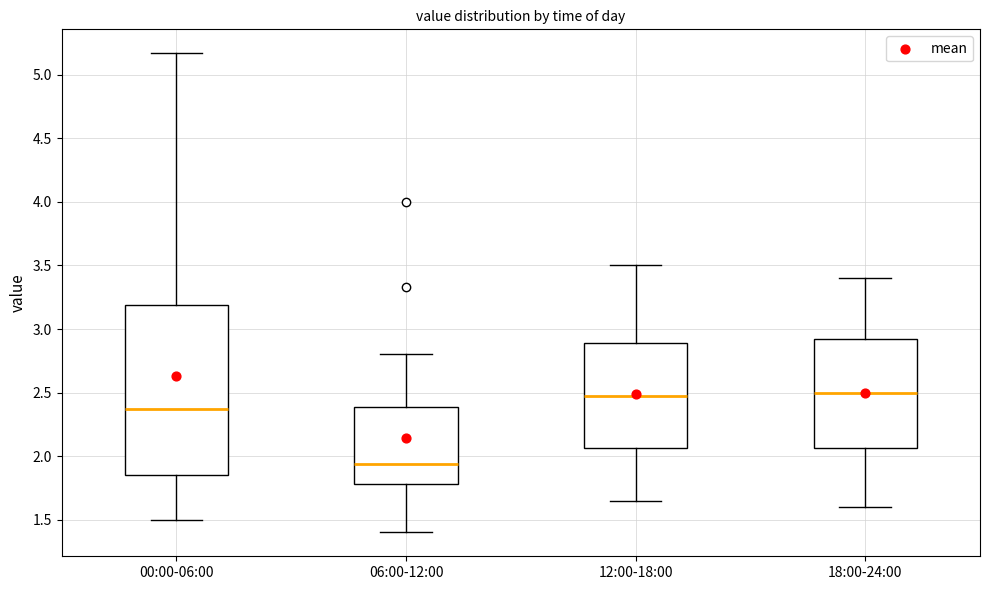

Reading left to right, transcribe this box plot: for each box, give where its median line is, the range the box spans, and where its two whiskers end, as read against the y-axis. The values are not printed on the chart, so give them approximately, as read against the axis.

00:00-06:00: median 2.35, box 1.85 to 3.20, whiskers 1.50 to 5.15
06:00-12:00: median 1.95, box 1.80 to 2.40, whiskers 1.40 to 2.80
12:00-18:00: median 2.50, box 2.05 to 2.90, whiskers 1.65 to 3.50
18:00-24:00: median 2.50, box 2.05 to 2.95, whiskers 1.60 to 3.40